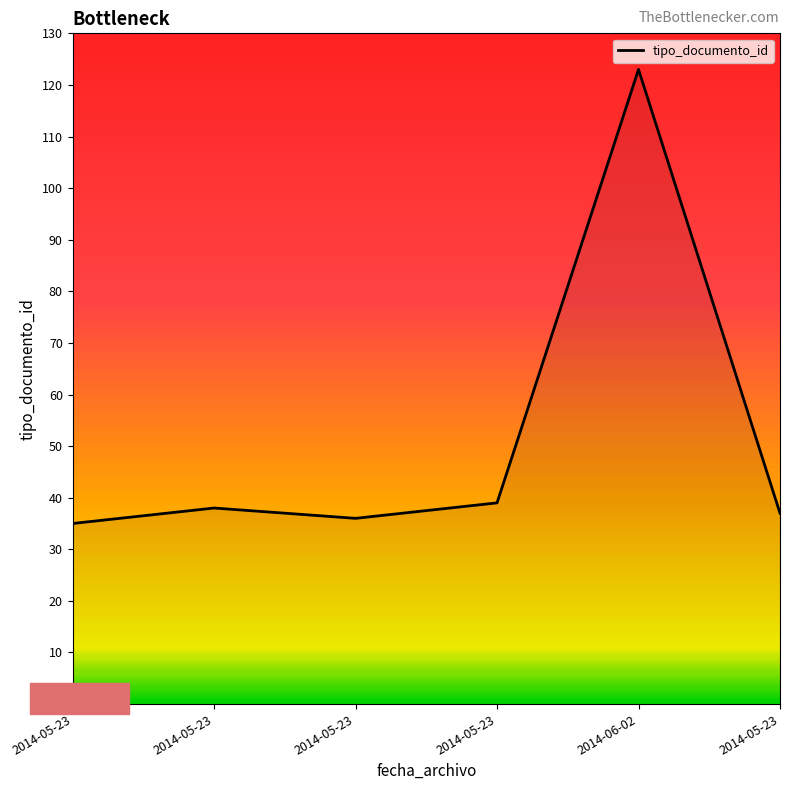

What is the ratio of the value at 2014-05-23 to the value at 2014-06-02?

0.3